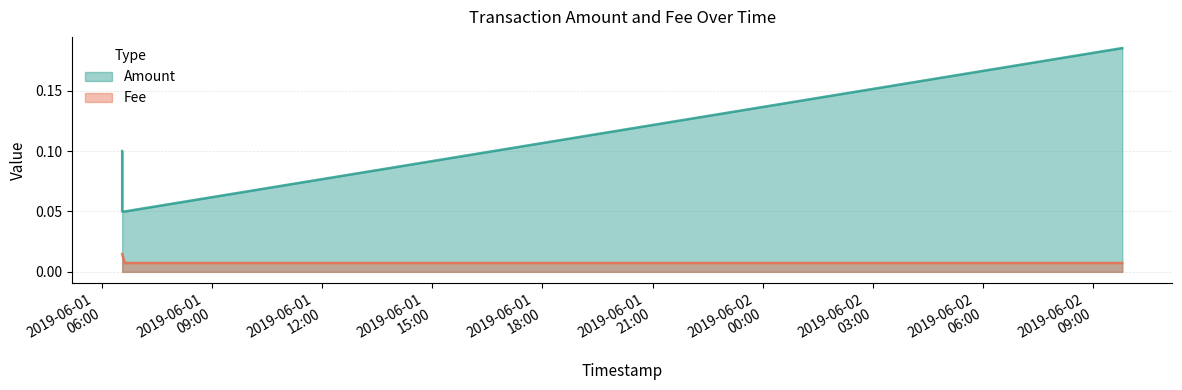

What is the label of the 3rd point from the right?

2019-06-01 06:37:28